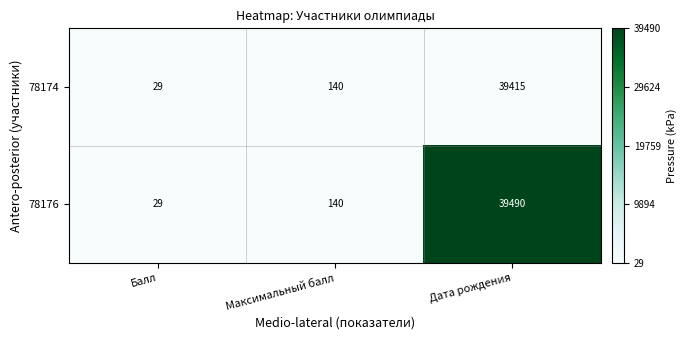

Which series has the largest total across all categories?

78176